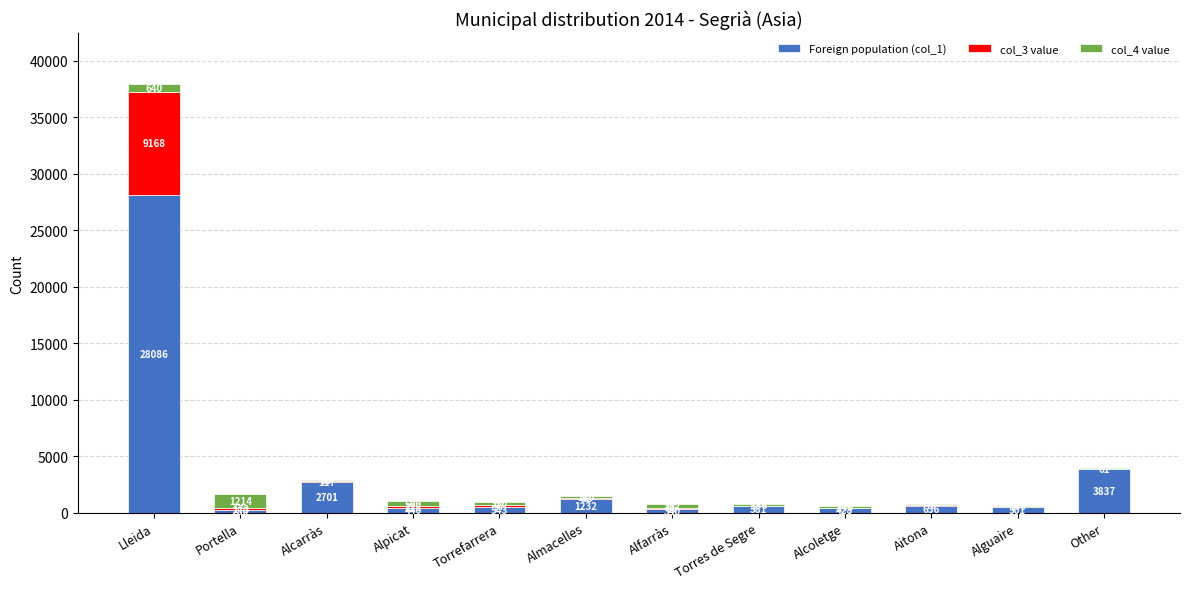

What is the total value across all series at Almacelles?

1444